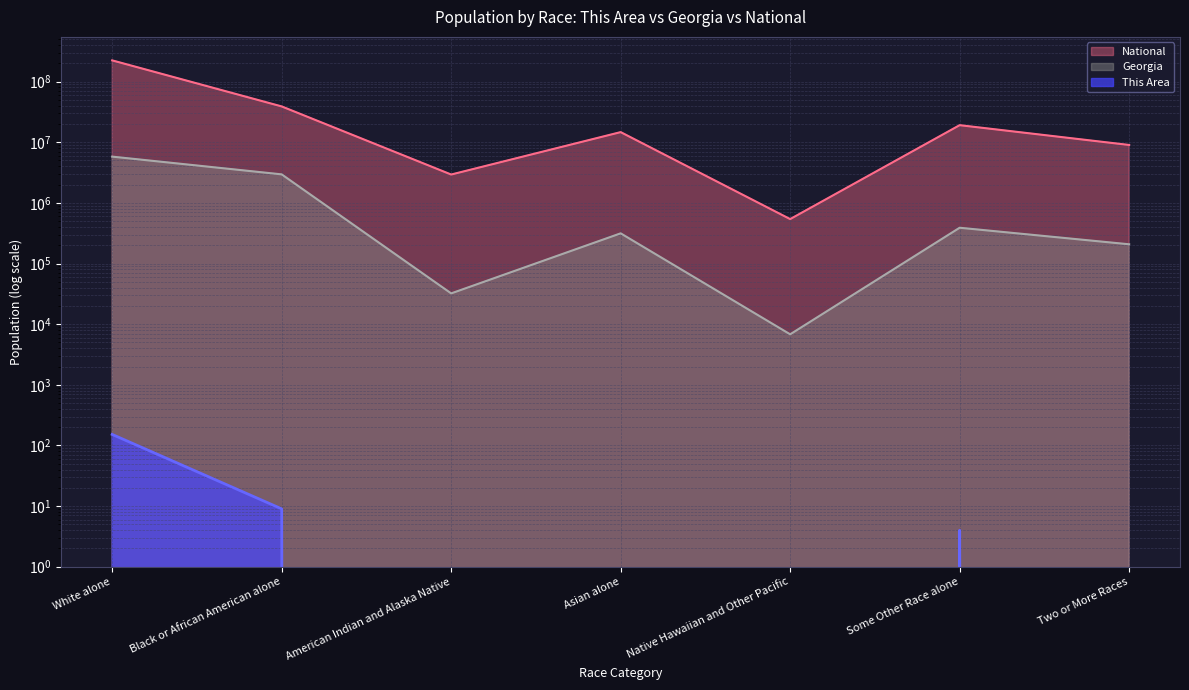

What is the value of the This Area point at the 1st from the left?

152